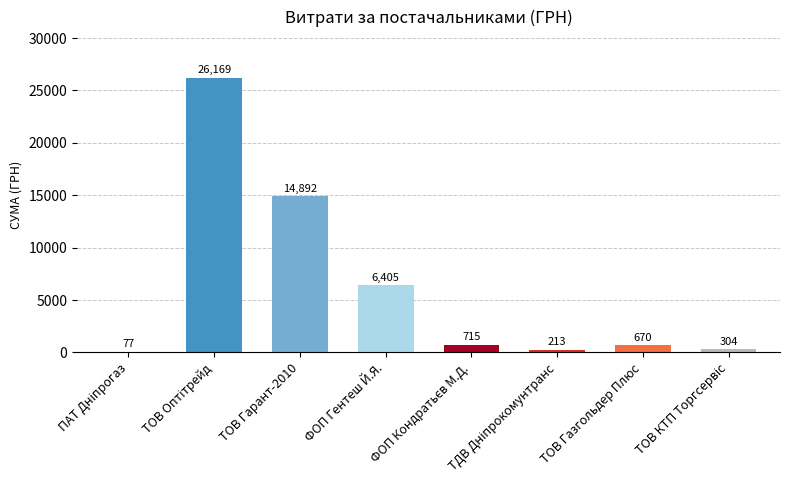

Are the bars horizontal?

No